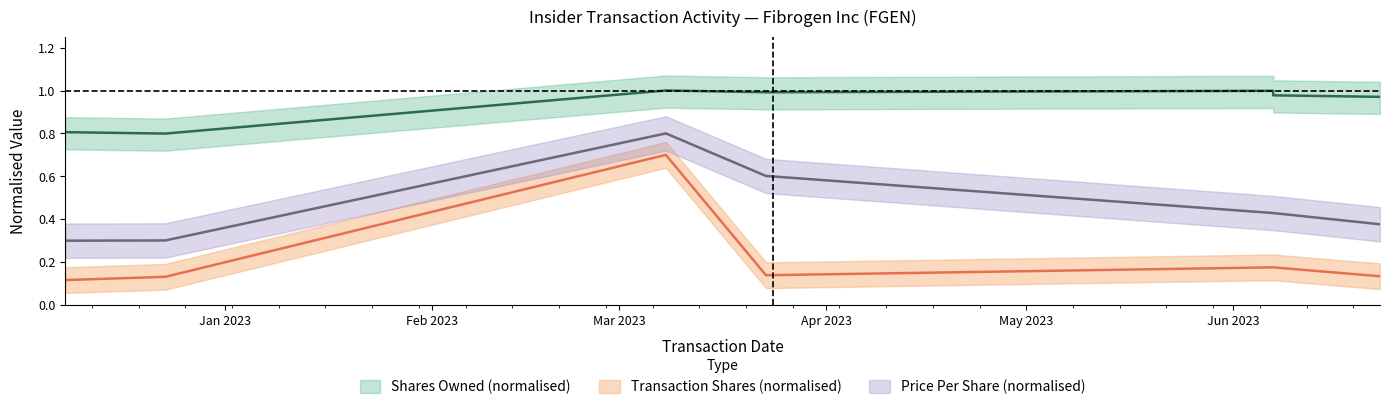

True or false: transactionPricePerShare and sharesOwnedFollowingTransaction intersect in this chart.

False